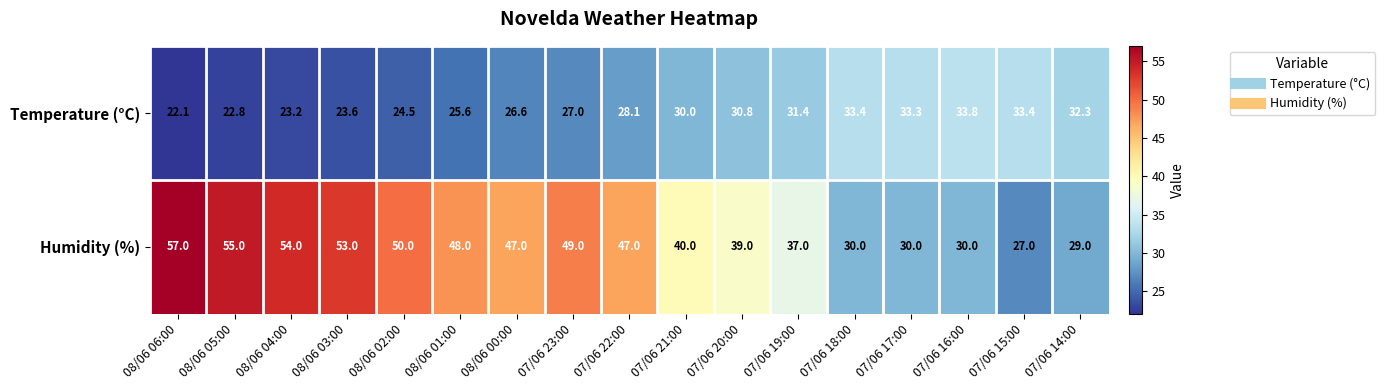

What is the difference between the maximum and minimum values in the Temperature (°C) series?

11.7